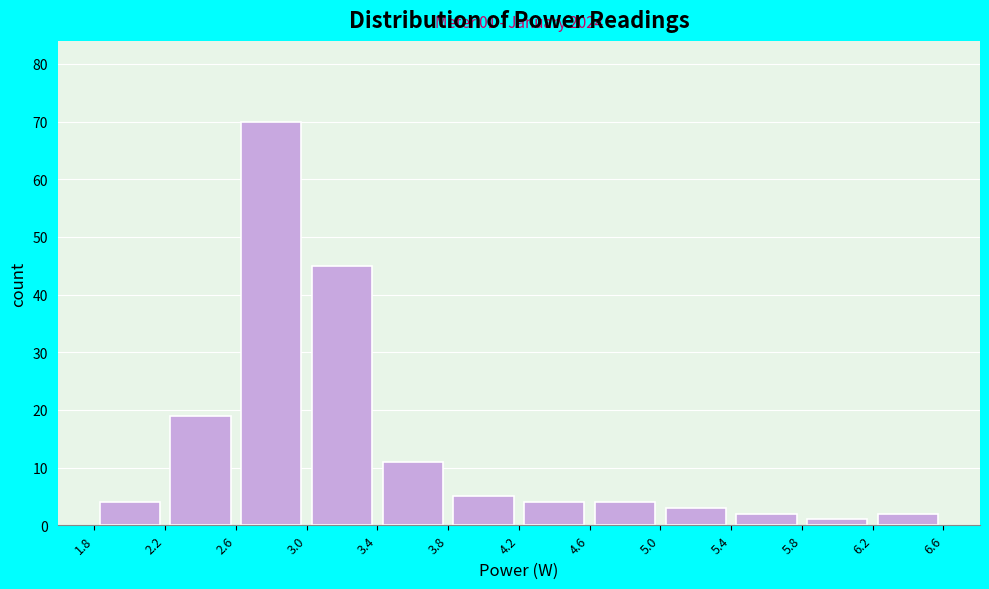

Over which range of the x-axis is the bar tallest?

2.6 to 3.0